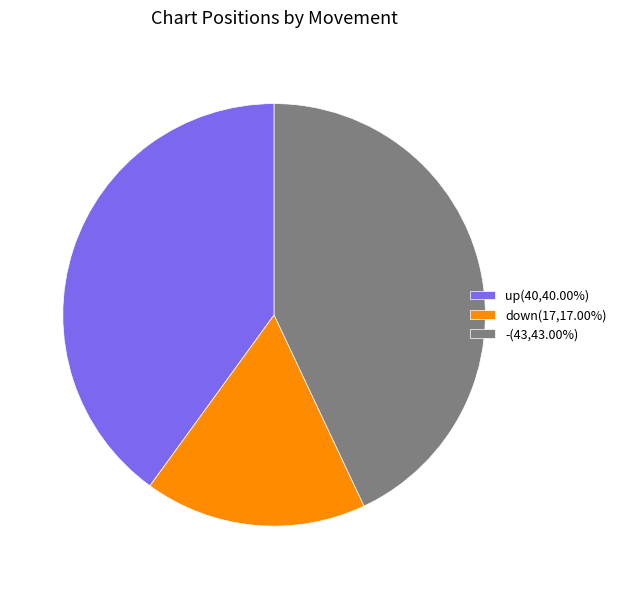

Is it true that - is 43% of the pie?

True